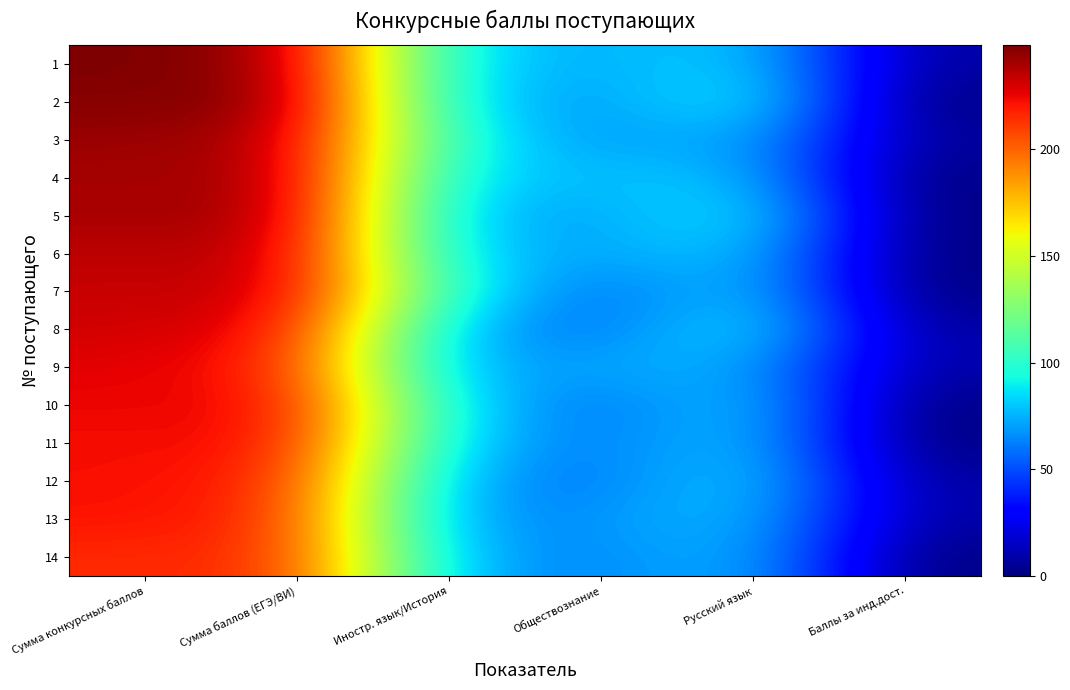

Reading left to right, list all the values displayed in this chart.

1: Сумма конкурсных баллов=249	Сумма баллов (ЕГЭ/ВИ)=242	Иностр. язык/История=84	Обществознание=73	Русский язык=85	Баллы за инд.дост.=7
2: Сумма конкурсных баллов=247	Сумма баллов (ЕГЭ/ВИ)=247	Иностр. язык/История=84	Обществознание=67	Русский язык=96	Баллы за инд.дост.=0
3: Сумма конкурсных баллов=243	Сумма баллов (ЕГЭ/ВИ)=237	Иностр. язык/История=94	Обществознание=66	Русский язык=77	Баллы за инд.дост.=6
4: Сумма конкурсных баллов=240	Сумма баллов (ЕГЭ/ВИ)=240	Иностр. язык/История=82	Обществознание=79	Русский язык=79	Баллы за инд.дост.=0
5: Сумма конкурсных баллов=240	Сумма баллов (ЕГЭ/ВИ)=240	Иностр. язык/История=77	Обществознание=70	Русский язык=93	Баллы за инд.дост.=0
6: Сумма конкурсных баллов=235	Сумма баллов (ЕГЭ/ВИ)=235	Иностр. язык/История=81	Обществознание=71	Русский язык=83	Баллы за инд.дост.=0
7: Сумма конкурсных баллов=233	Сумма баллов (ЕГЭ/ВИ)=233	Иностр. язык/История=94	Обществознание=55	Русский язык=84	Баллы за инд.дост.=0
8: Сумма конкурсных баллов=231	Сумма баллов (ЕГЭ/ВИ)=224	Иностр. язык/История=74	Обществознание=57	Русский язык=93	Баллы за инд.дост.=7
9: Сумма конкурсных баллов=227	Сумма баллов (ЕГЭ/ВИ)=218	Иностр. язык/История=70	Обществознание=73	Русский язык=75	Баллы за инд.дост.=9
10: Сумма конкурсных баллов=225	Сумма баллов (ЕГЭ/ВИ)=225	Иностр. язык/История=84	Обществознание=56	Русский язык=85	Баллы за инд.дост.=0
11: Сумма конкурсных баллов=223	Сумма баллов (ЕГЭ/ВИ)=223	Иностр. язык/История=80	Обществознание=60	Русский язык=83	Баллы за инд.дост.=0
12: Сумма конкурсных баллов=223	Сумма баллов (ЕГЭ/ВИ)=216	Иностр. язык/История=70	Обществознание=59	Русский язык=87	Баллы за инд.дост.=7
13: Сумма конкурсных баллов=222	Сумма баллов (ЕГЭ/ВИ)=214	Иностр. язык/История=66	Обществознание=67	Русский язык=81	Баллы за инд.дост.=8
14: Сумма конкурсных баллов=215	Сумма баллов (ЕГЭ/ВИ)=215	Иностр. язык/История=73	Обществознание=63	Русский язык=79	Баллы за инд.дост.=0